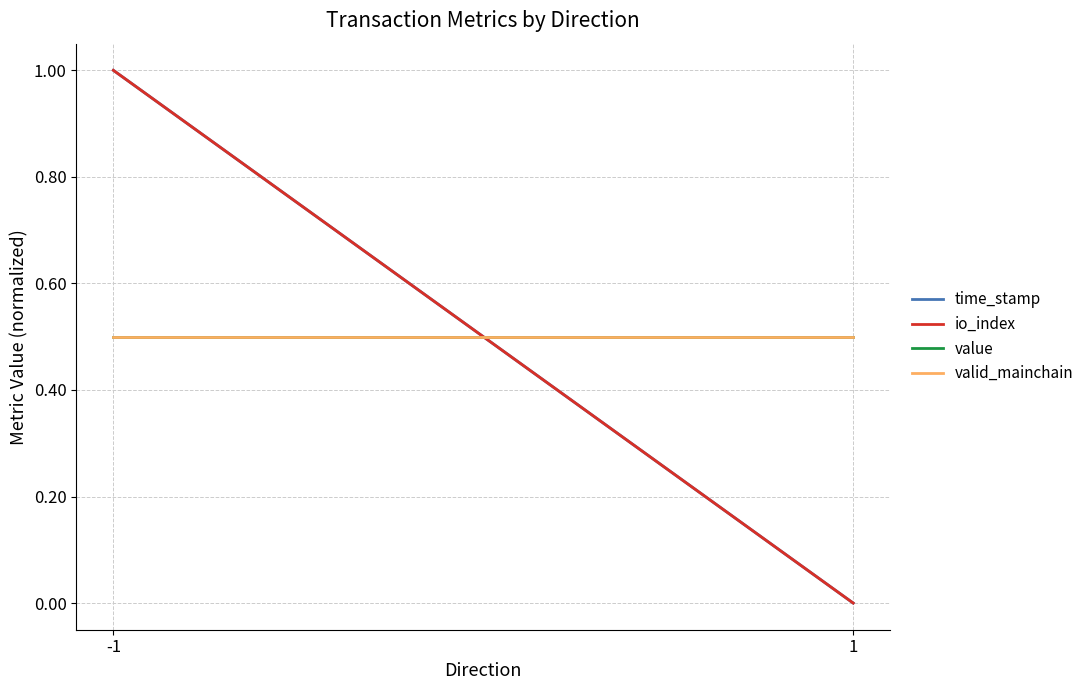

At which category does the chart reach its peak across all series?

-1